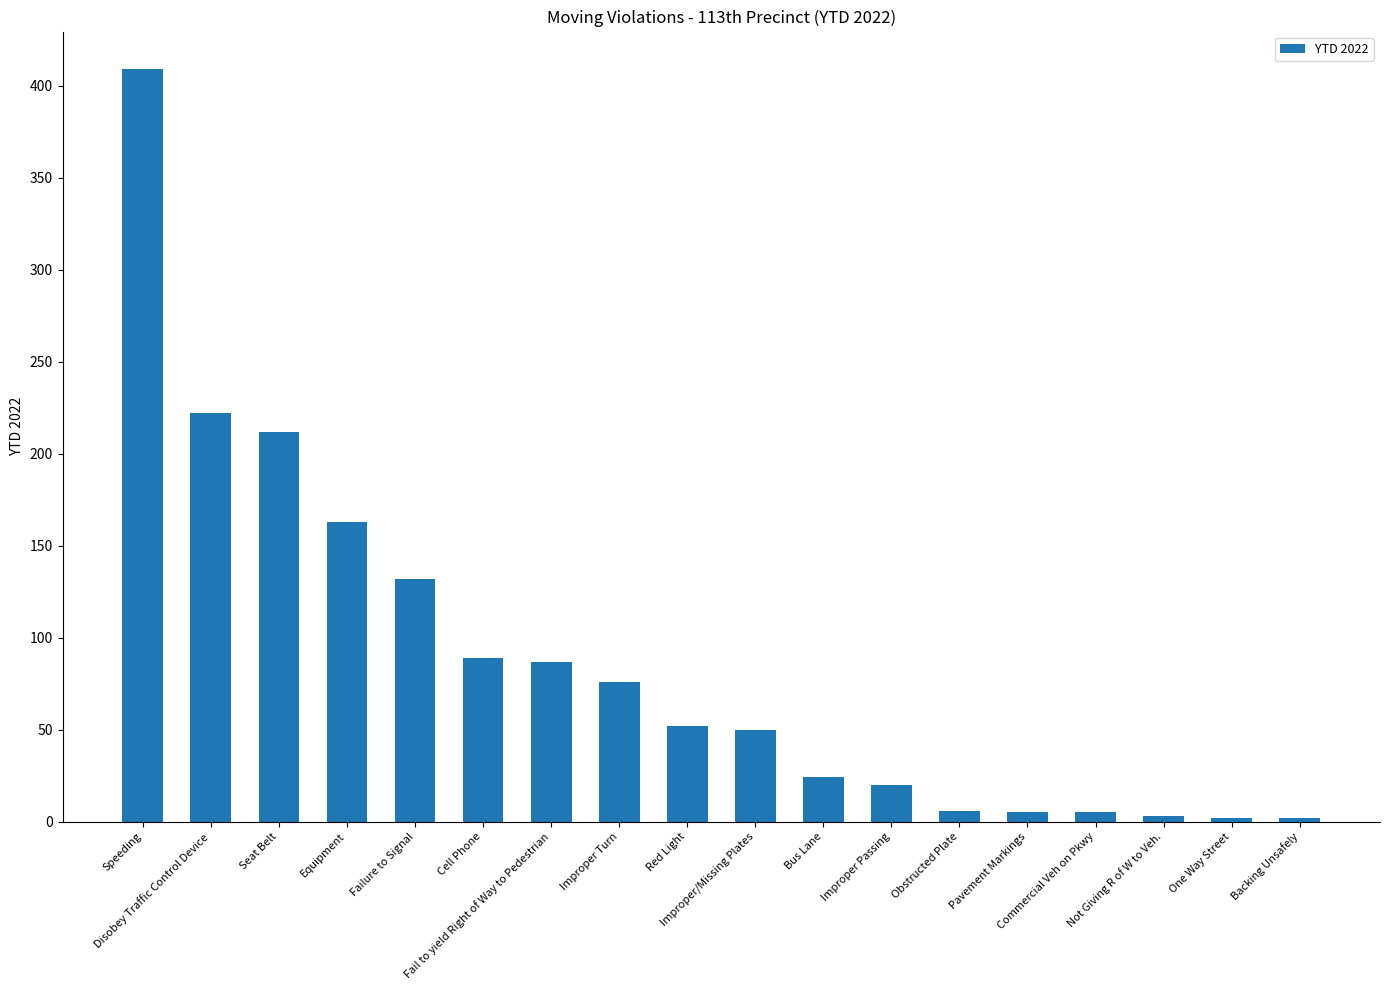

Does the chart contain any negative values?

No